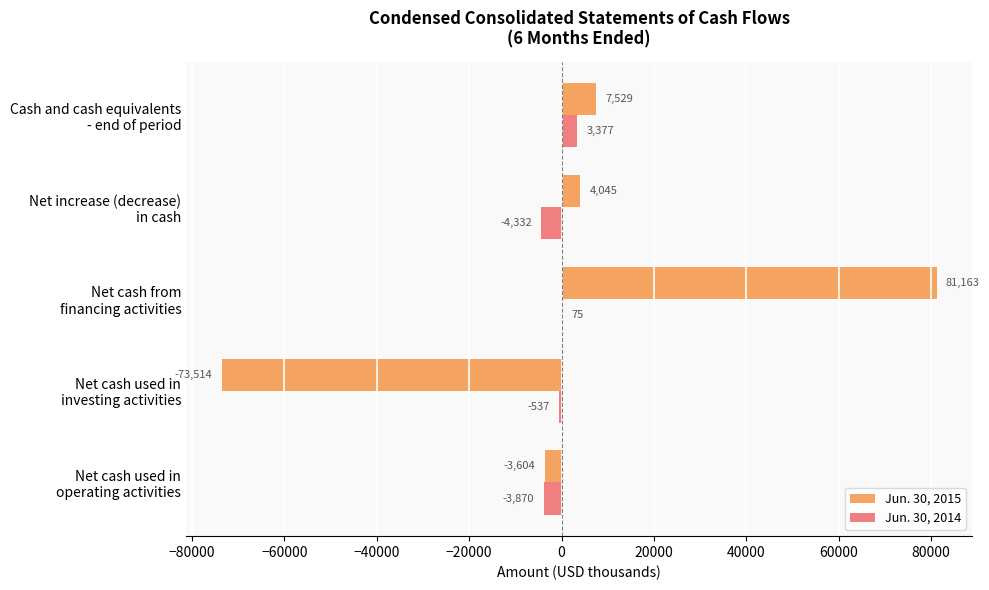

What is the highest value of the Jun. 30, 2015 series?

81163